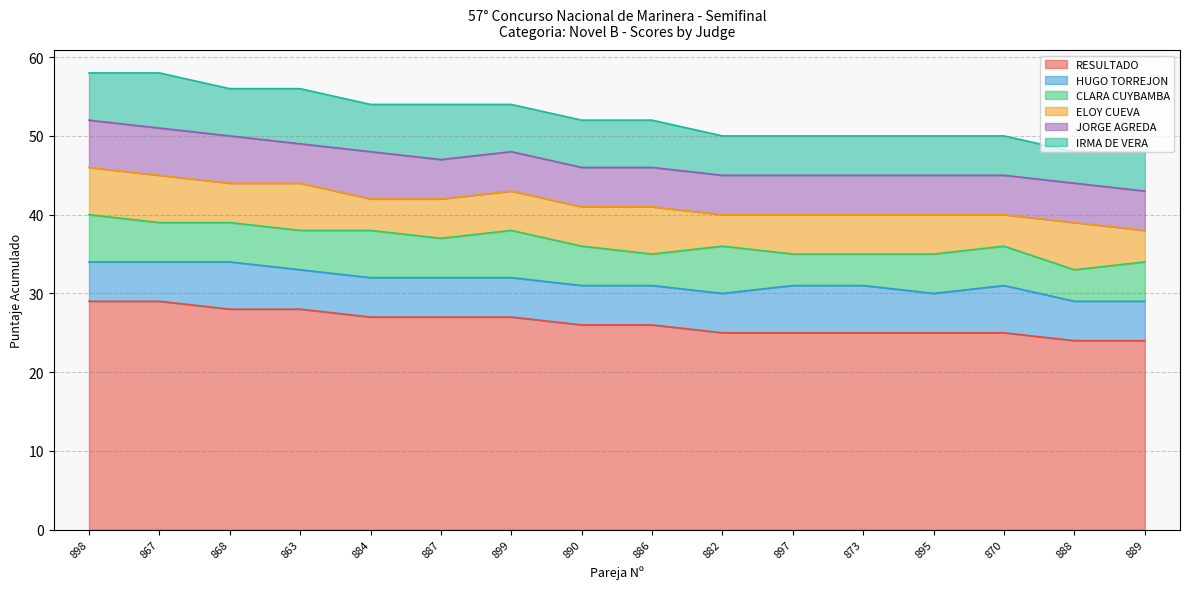

At which category is the sum across all series the highest?

898